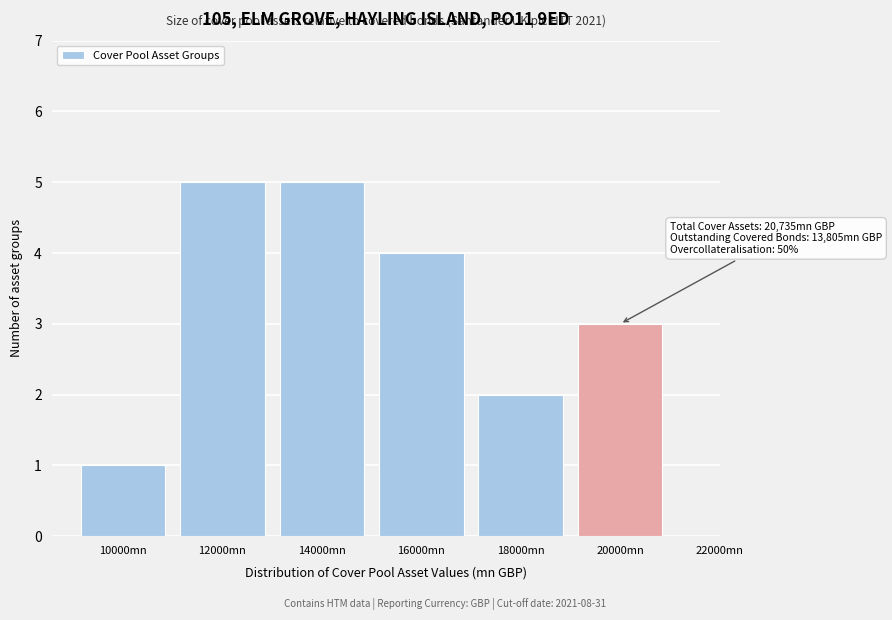

Reading right to left, what are all the values shown in this chart?

20000mn=3	18000mn=2	16000mn=4	14000mn=5	12000mn=5	10000mn=1